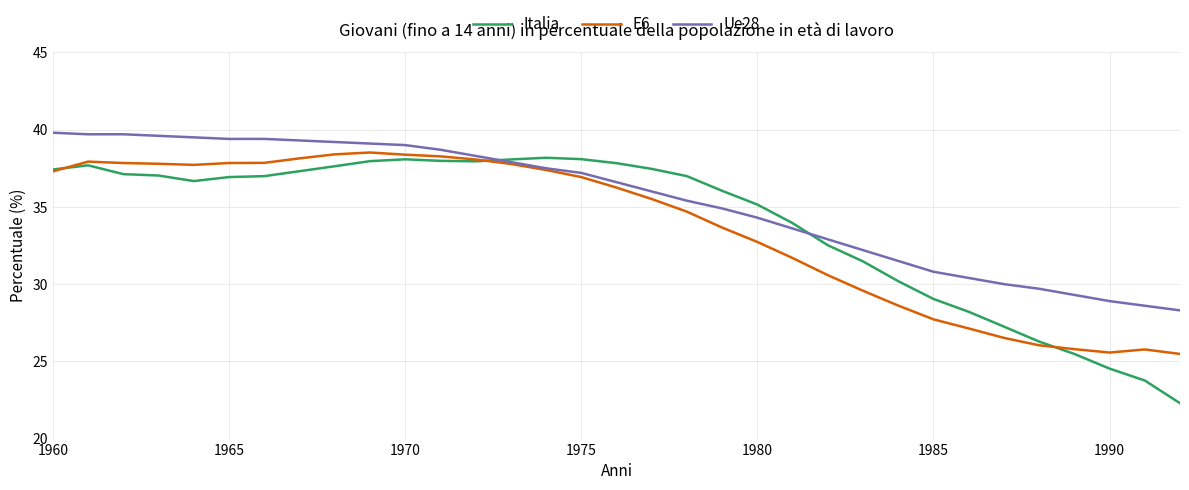

Which series has the largest total across all categories?

Ue28